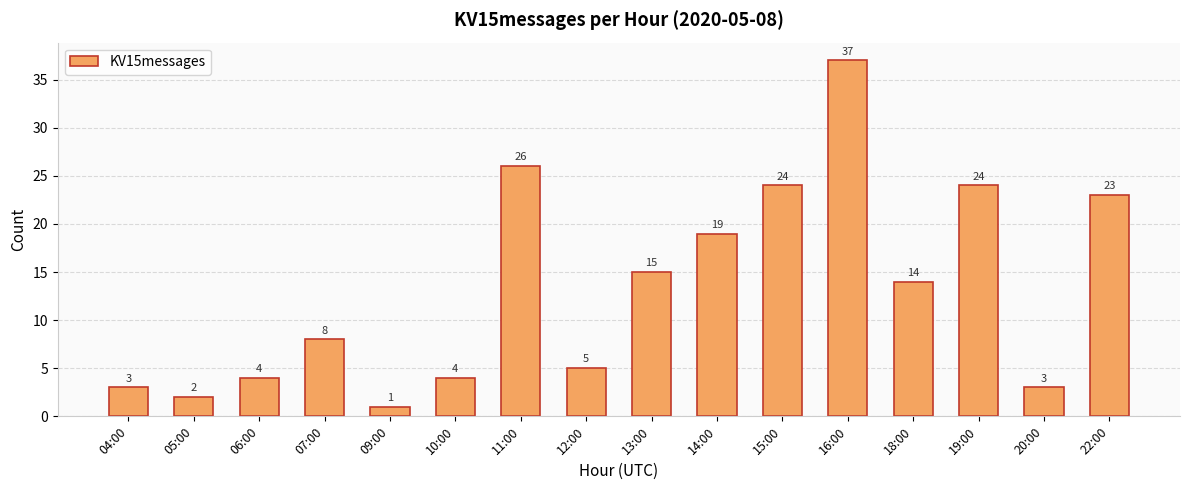

What is the change in value from 05:00 to 16:00?

+35